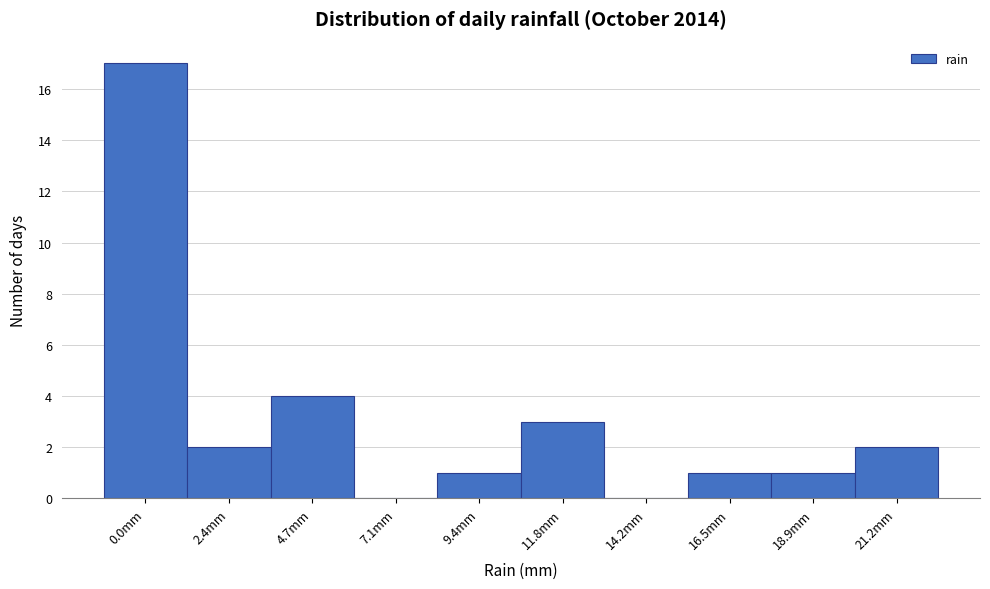

Reading left to right, extract all data points from this chart.

0.0mm=17	2.4mm=2	4.7mm=4	7.1mm=0	9.4mm=1	11.8mm=3	14.2mm=0	16.5mm=1	18.9mm=1	21.2mm=2